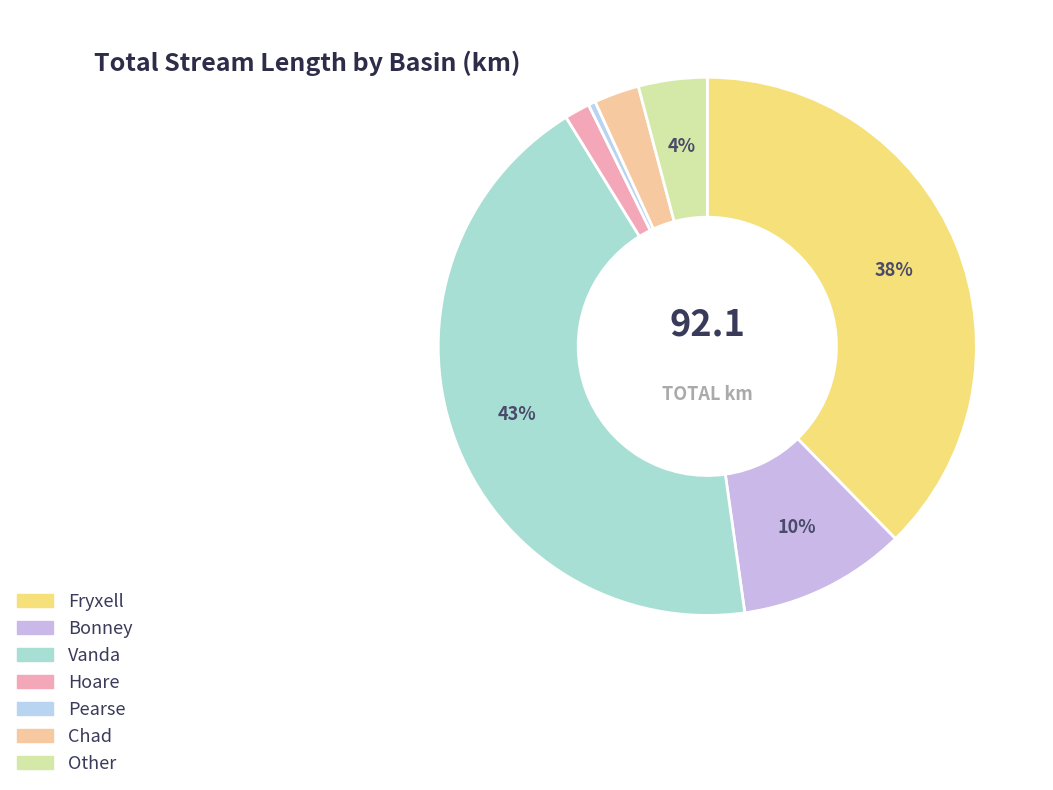

What is the change in value from Fryxell to Pearse?

-34.3